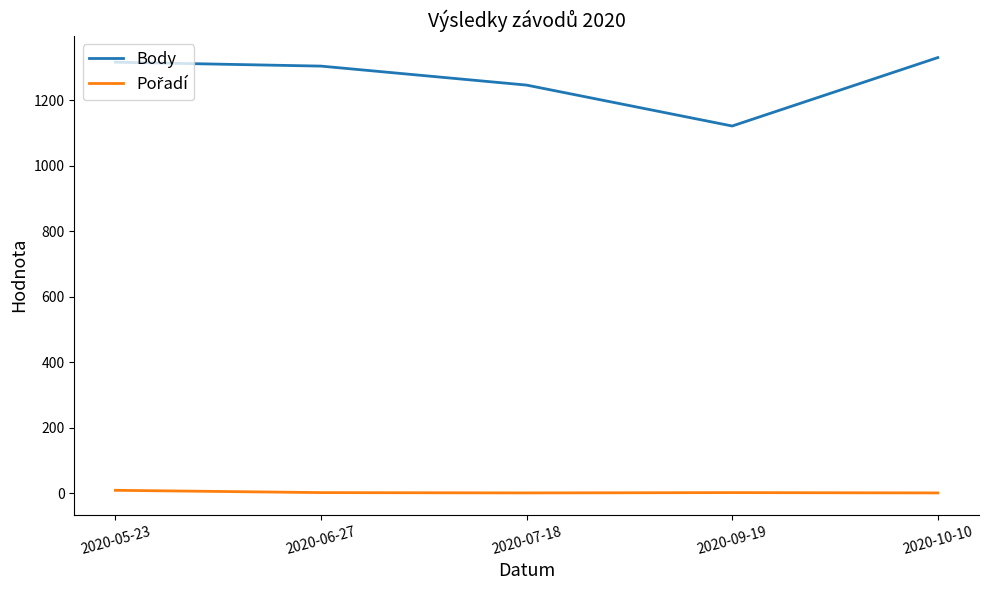

At which label is Body closest to 1226?

2020-07-18